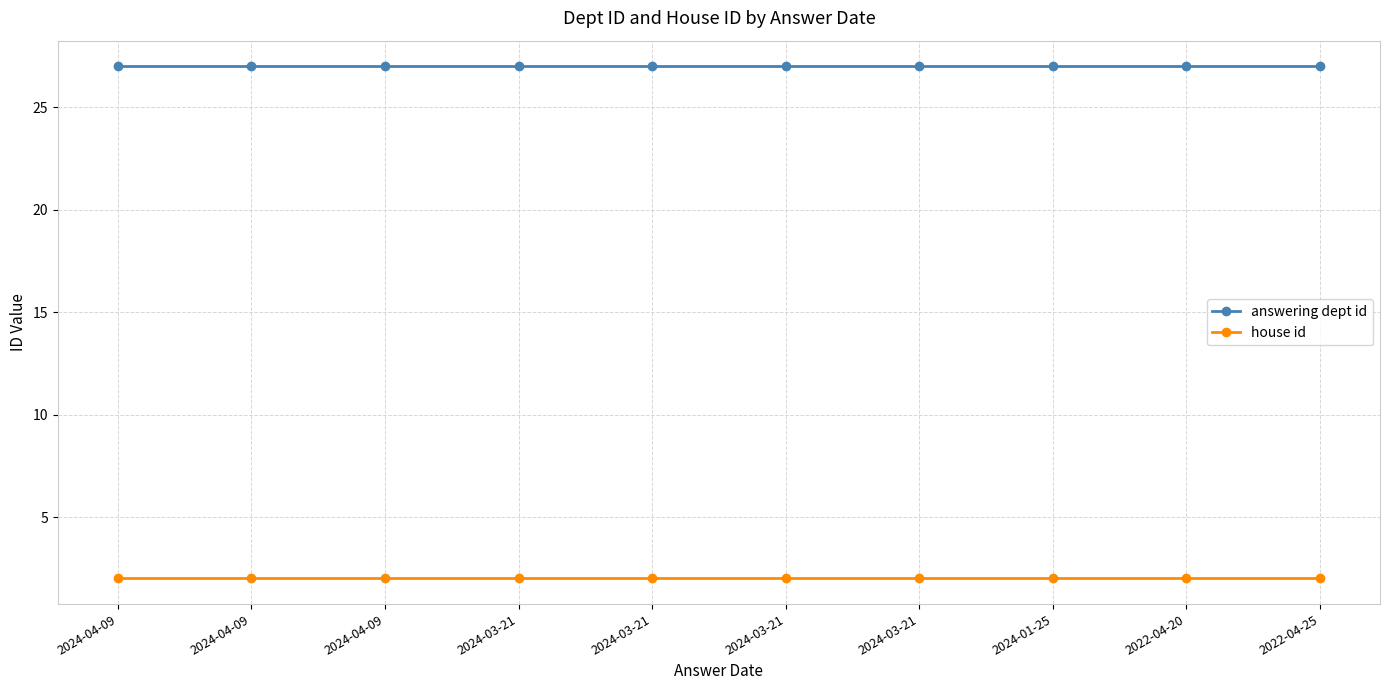

The answering dept id series shows 45 at 2022-04-25. True or false?

False